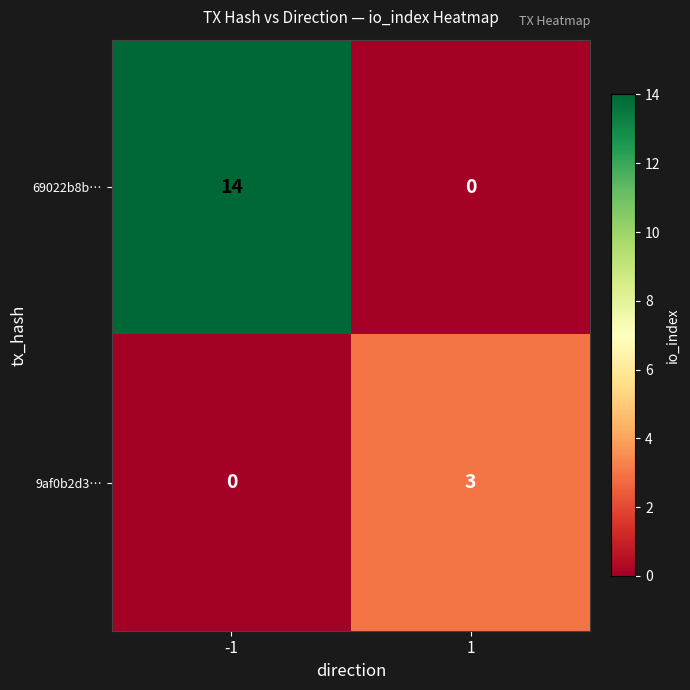

Reading left to right, extract all data points from this chart.

69022b8b…: -1=14	1=0
9af0b2d3…: -1=0	1=3